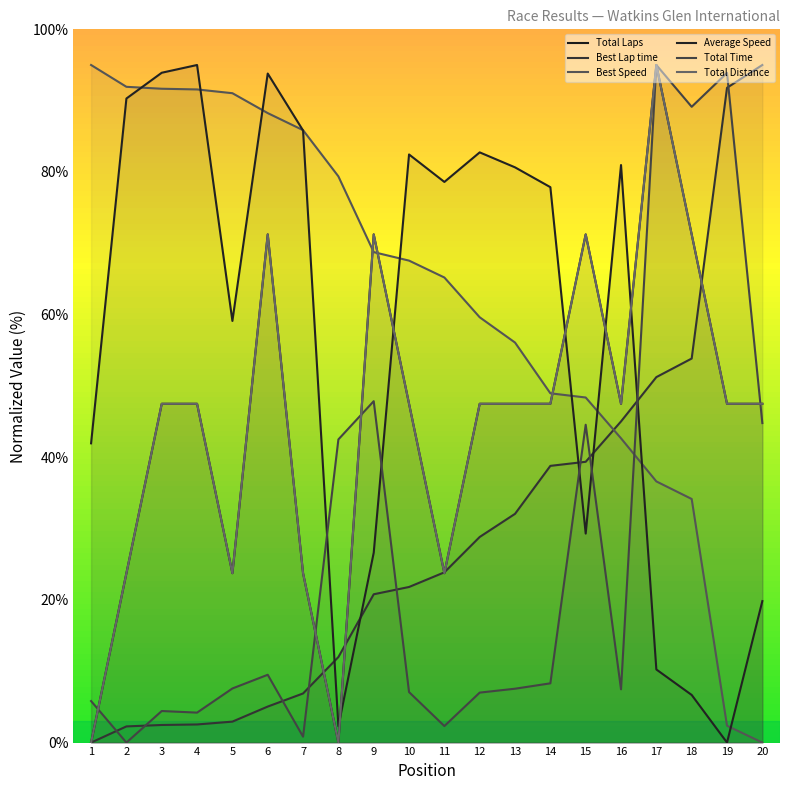

Which category has the lowest value in the Total Distance series?

1